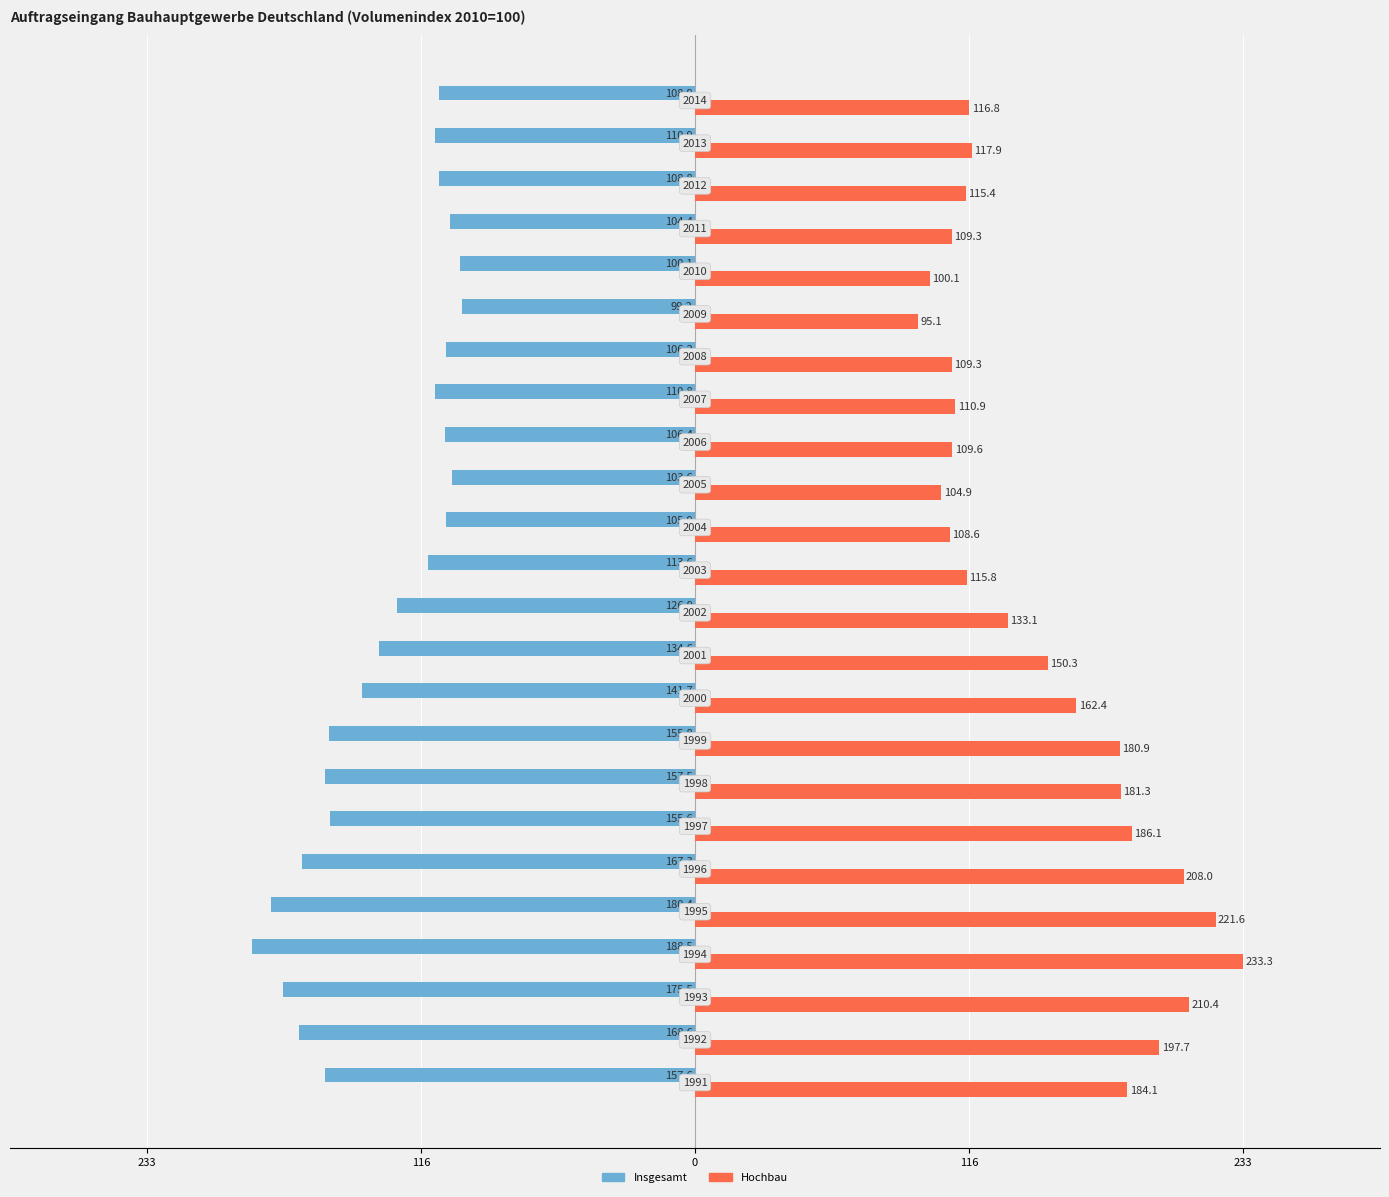

What is the average value of the Hochbau series?

148.5